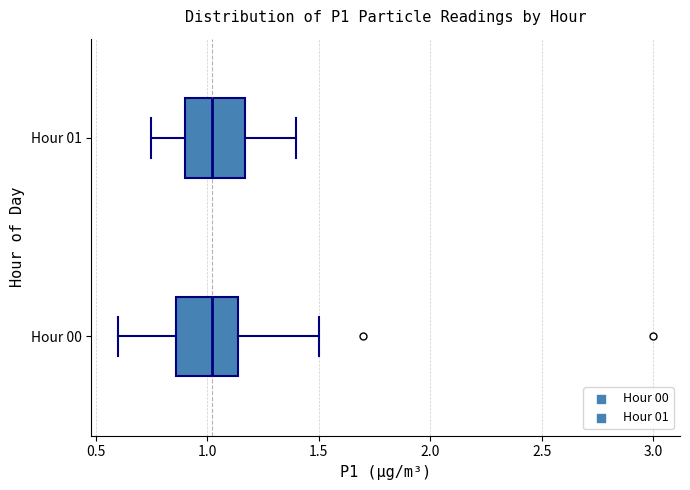

Reading bottom to top, transcribe this box plot: for each box, give where its median line is, the range the box spans, and where its two whiskers end, as read against the x-axis. The values are not printed on the chart, so give them approximately, as read against the axis.

Hour 00: median 1.00, box 0.85 to 1.15, whiskers 0.60 to 1.50
Hour 01: median 1.00, box 0.90 to 1.15, whiskers 0.75 to 1.40